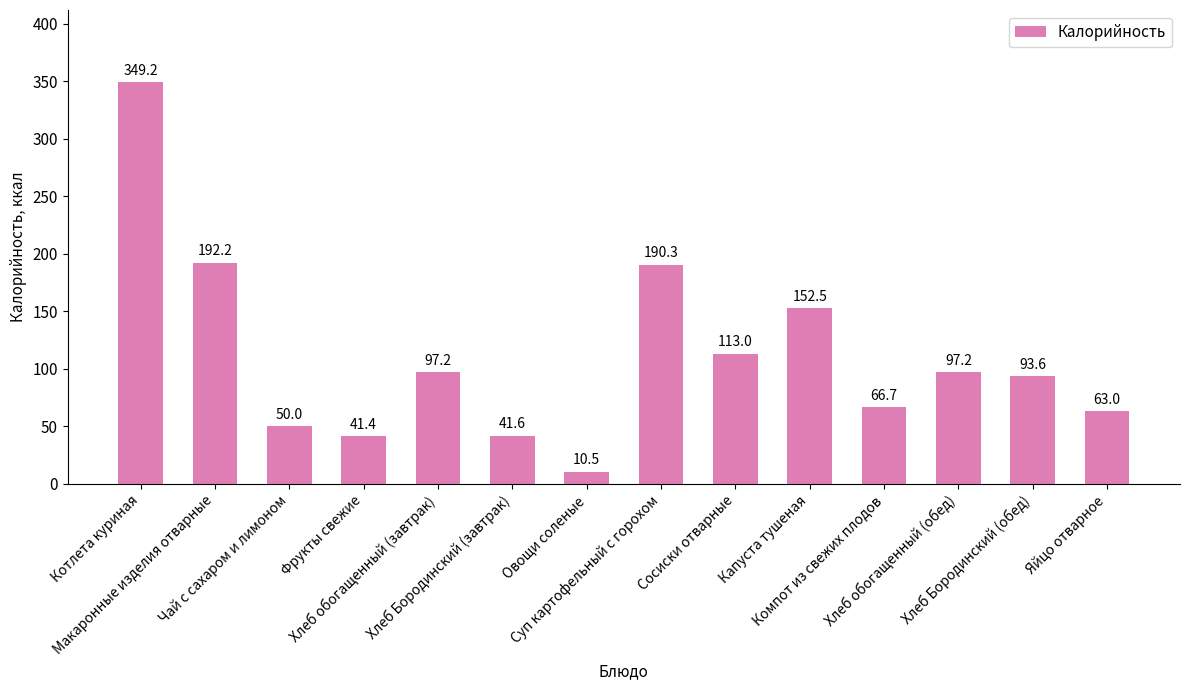

The chart shows a value of 10.0 at Чай с сахаром и лимоном. True or false?

False